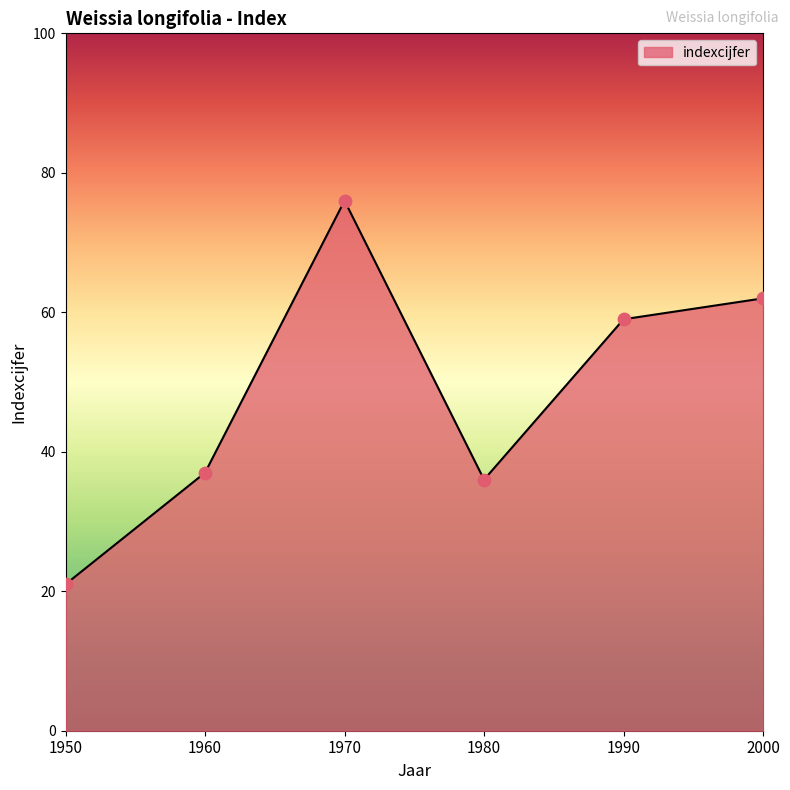

Between 1950 and 1970, which is larger?

1970